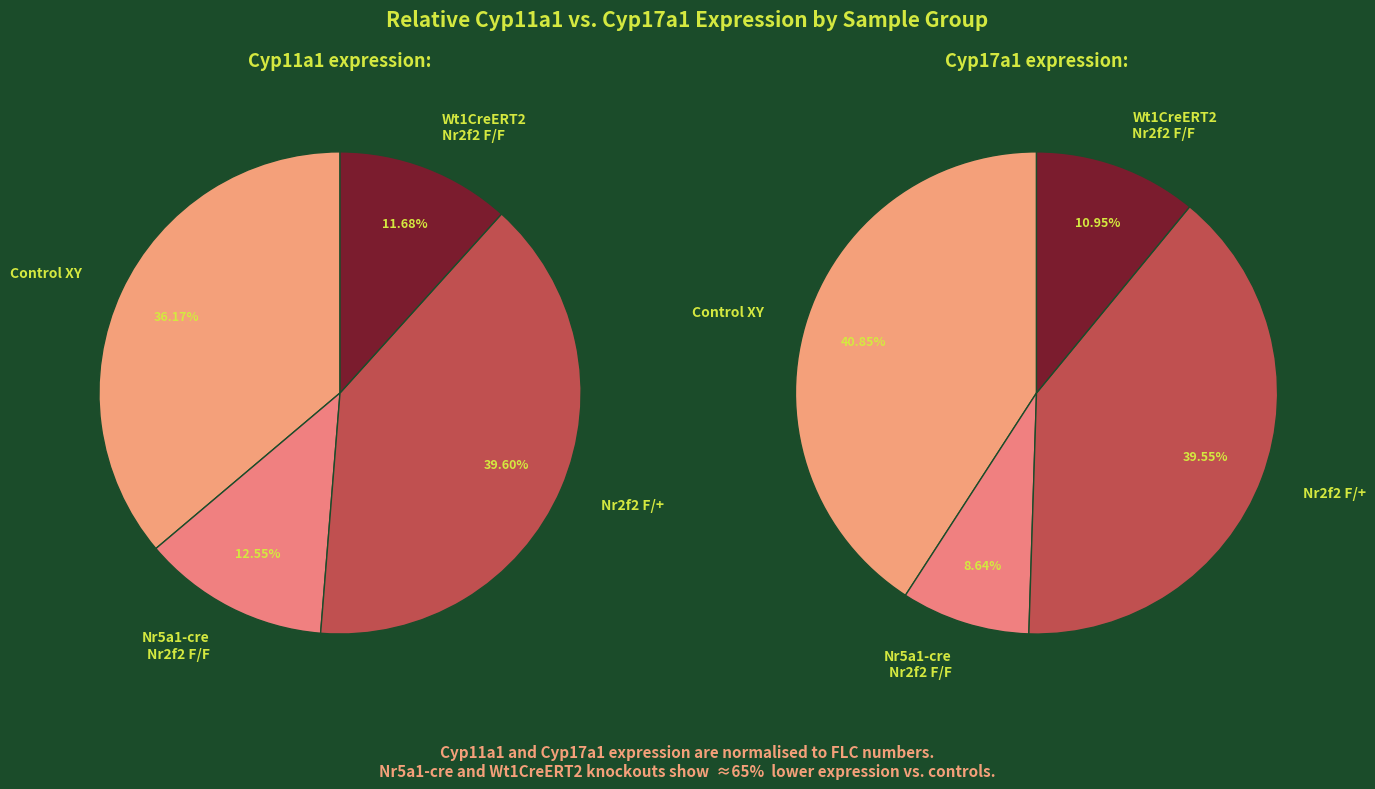

Is Control XY E14.5 the majority of the pie?

No